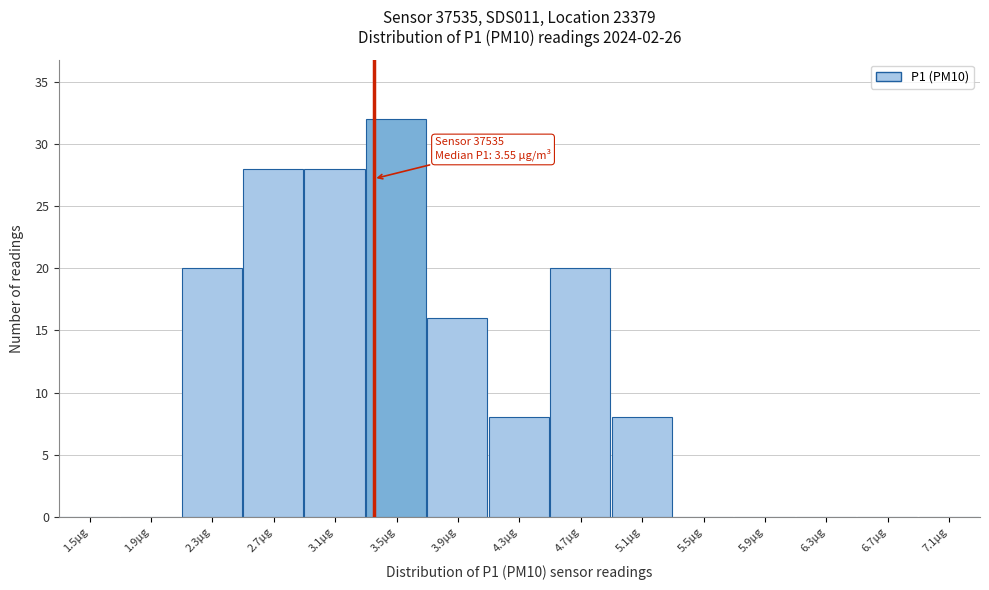

Reading left to right, transcribe all the data shown in this chart.

1.5µg=0	1.9µg=0	2.3µg=20	2.7µg=28	3.1µg=28	3.5µg=32	3.9µg=16	4.3µg=8	4.7µg=20	5.1µg=8	5.5µg=0	5.9µg=0	6.3µg=0	6.7µg=0	7.1µg=0